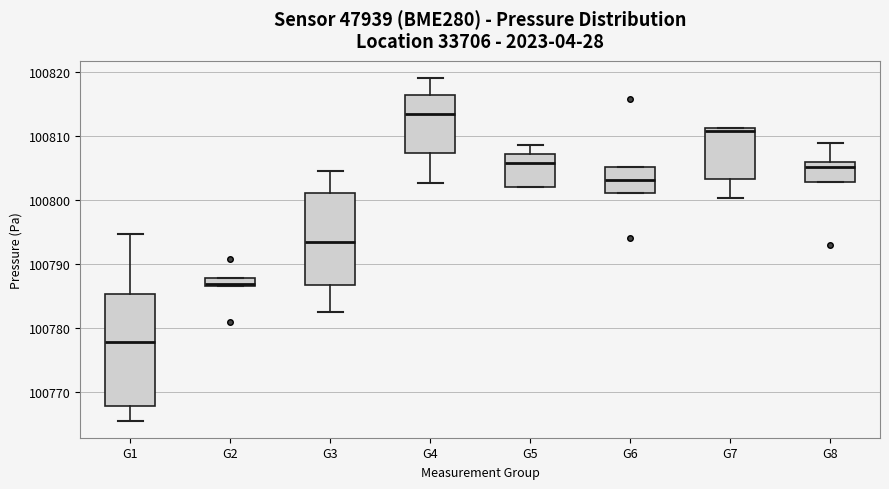

Which box has the lowest median line?

G1